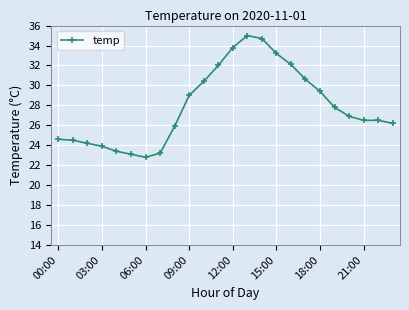

How many distinct data groups are displayed?

1